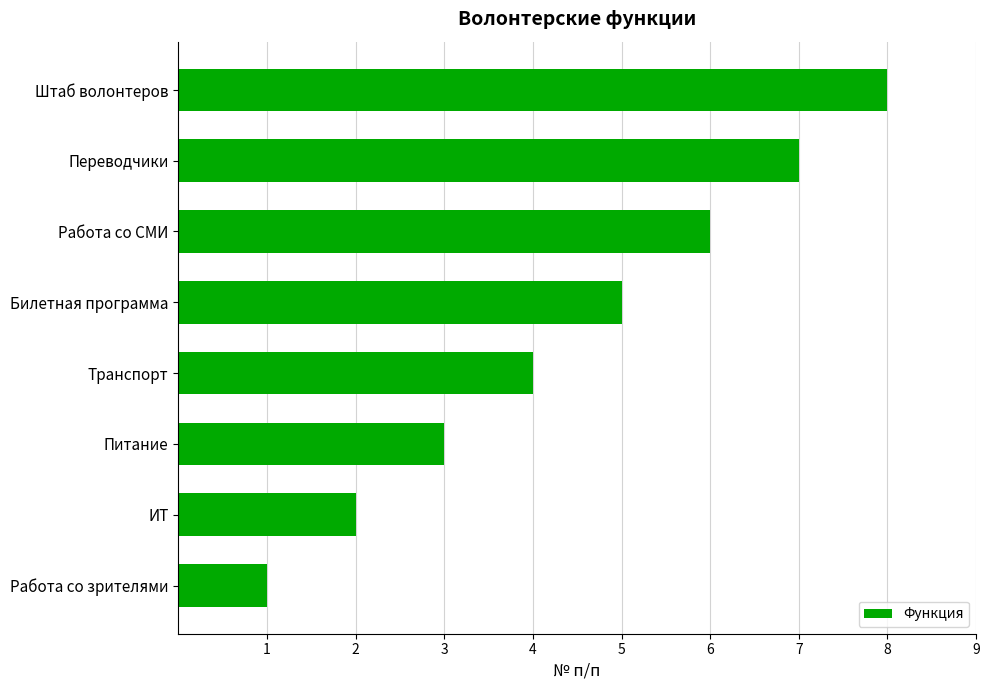

Is it true that the value at Работа со СМИ is 6?

True